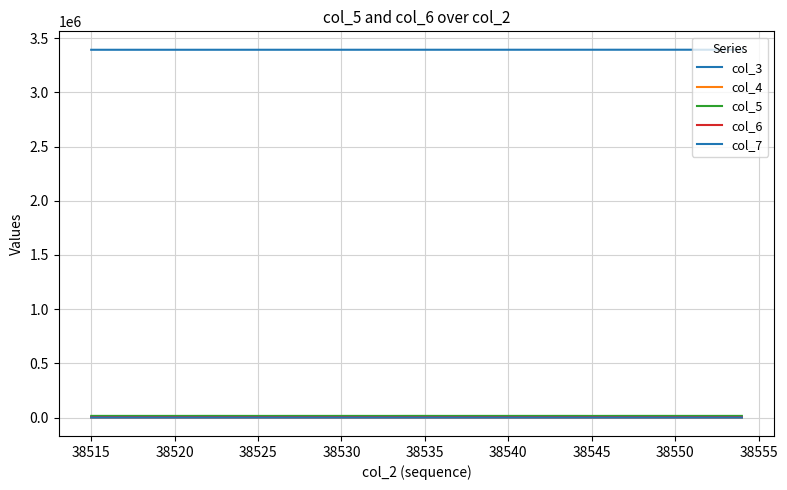

Is this an area chart (filled region under the line)?

No